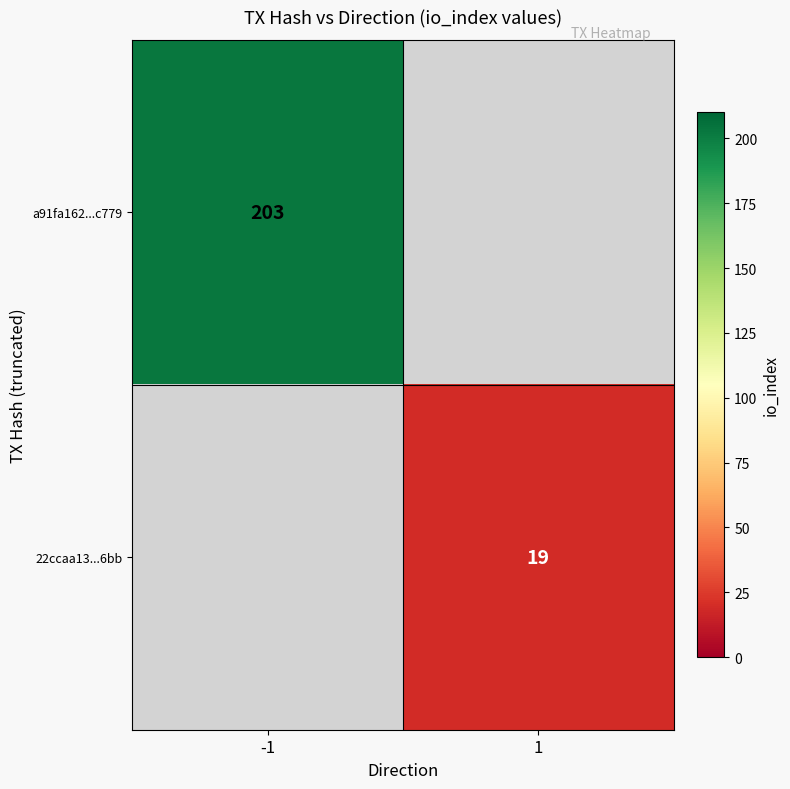

Which category has the lowest value across all series?

1